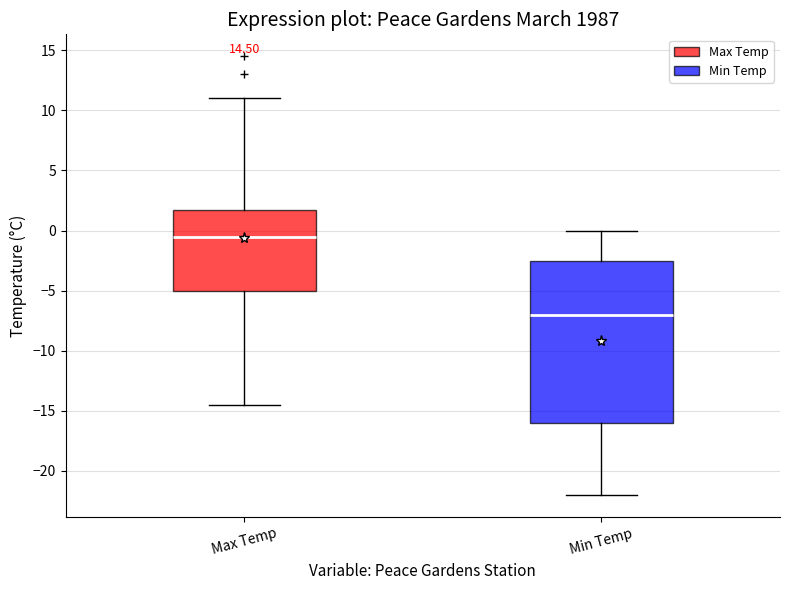

Which box's median line is the highest?

Max Temp